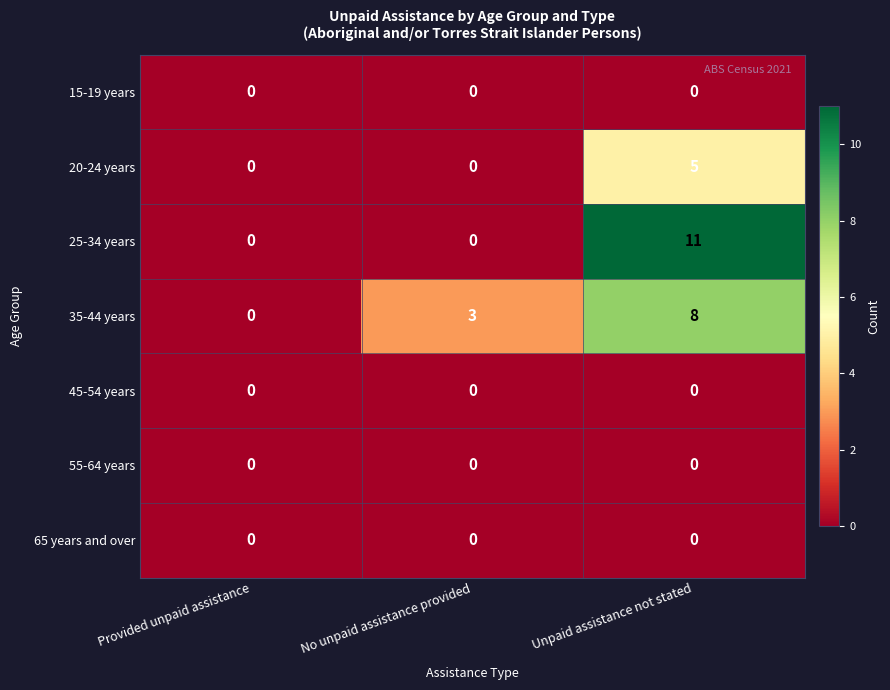

How many data points does each series have?

3